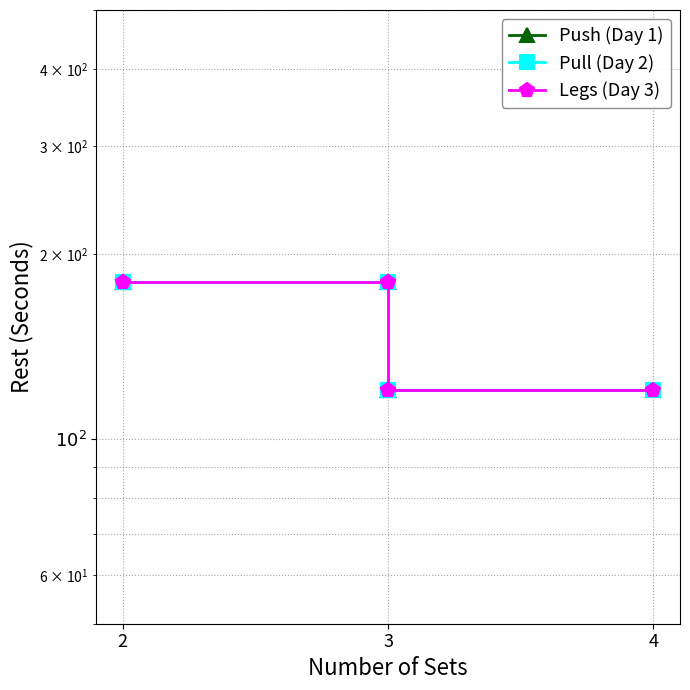

True or false: Legs (Day 3) and Push (Day 1) intersect in this chart.

False